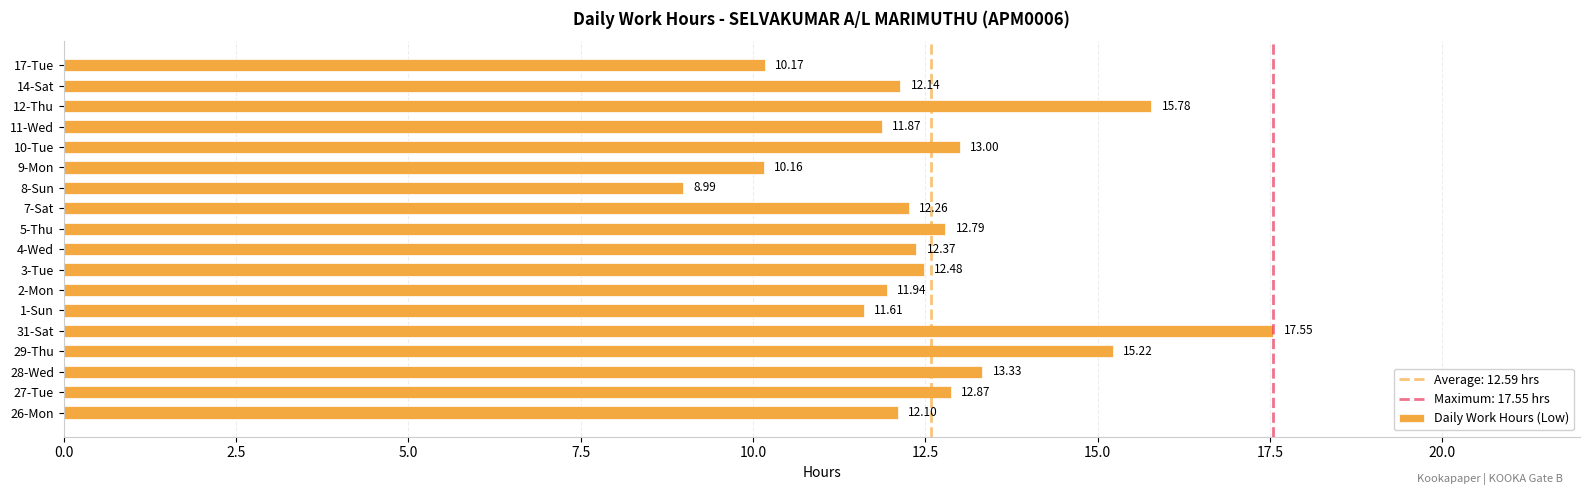

What is the average value?

12.6